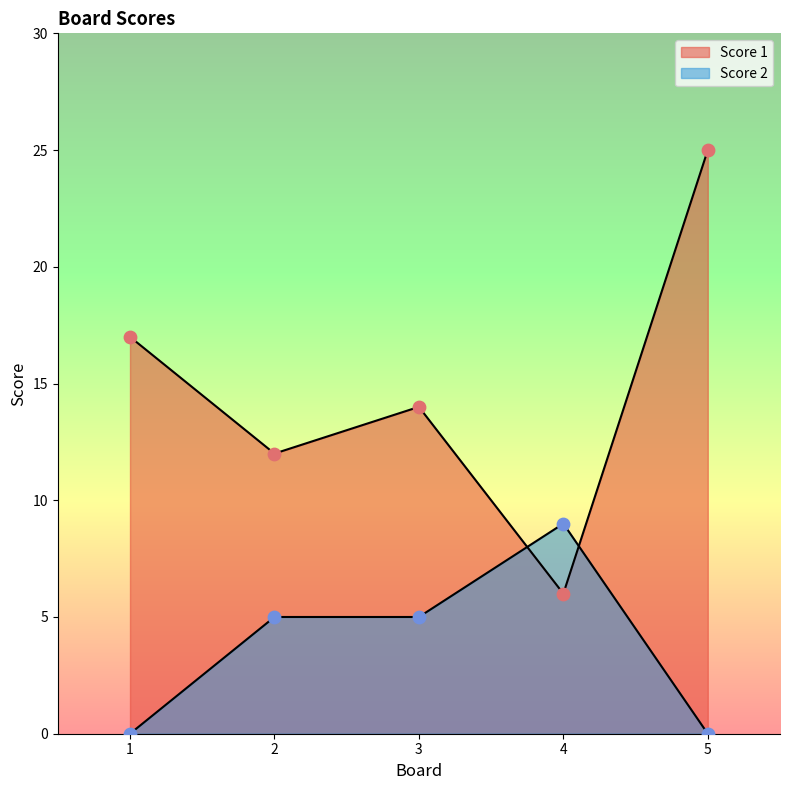

Which series reaches the minimum Y coordinate?

Score 2